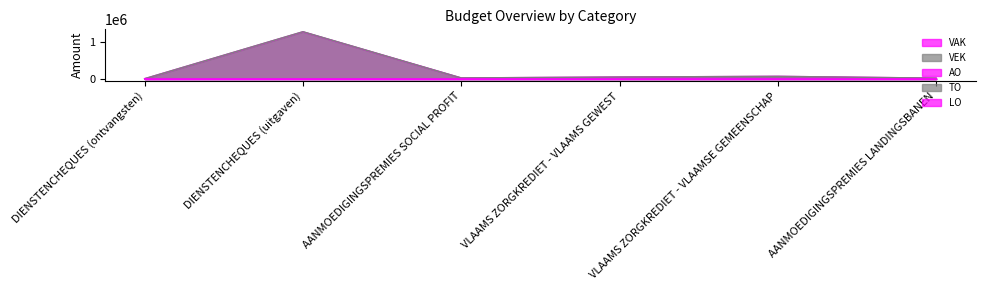

What is the average value of the VAK series?

234058